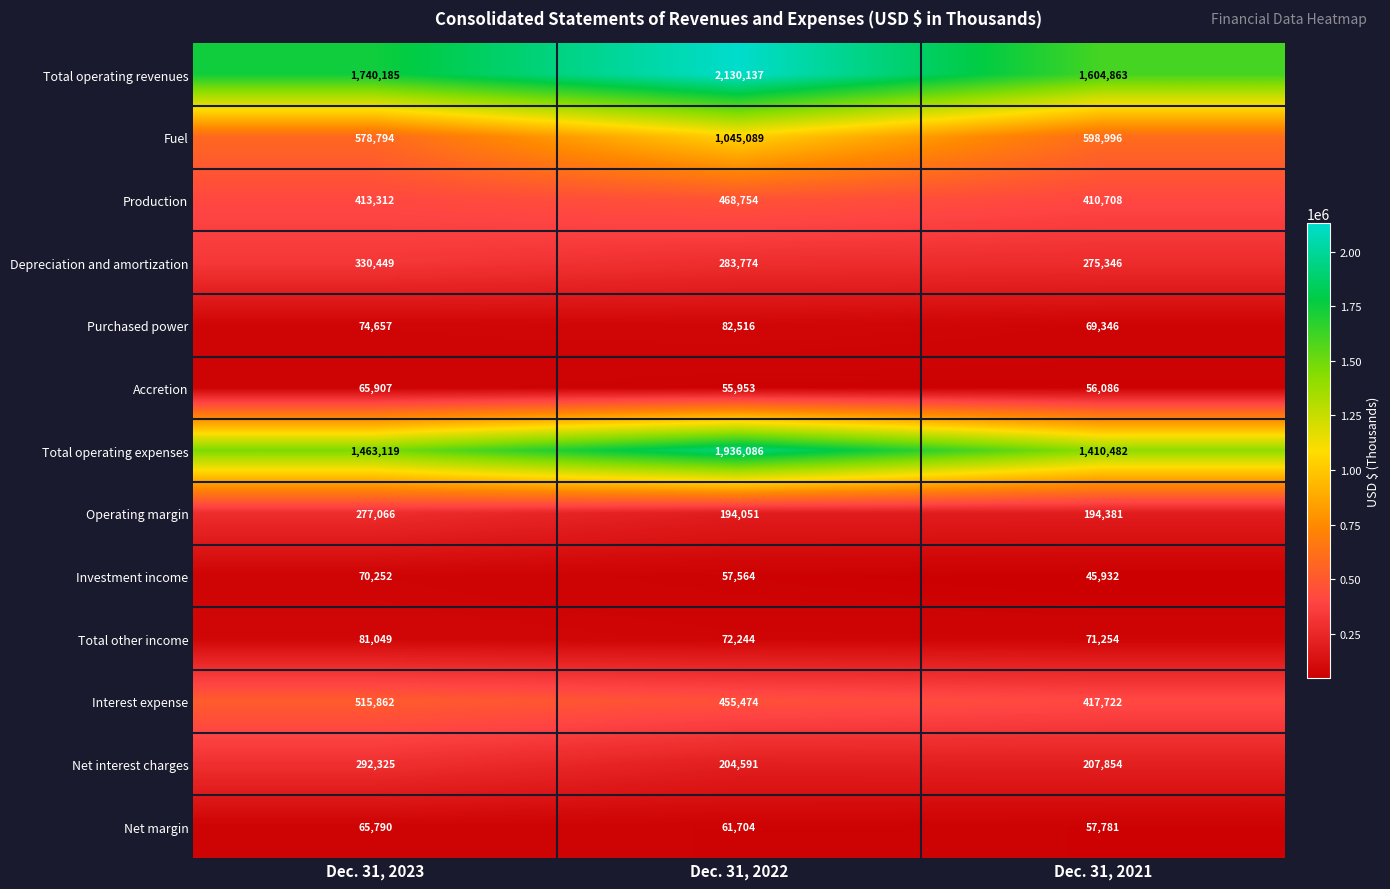

Which series has the largest range (max minus min)?

Total operating expenses